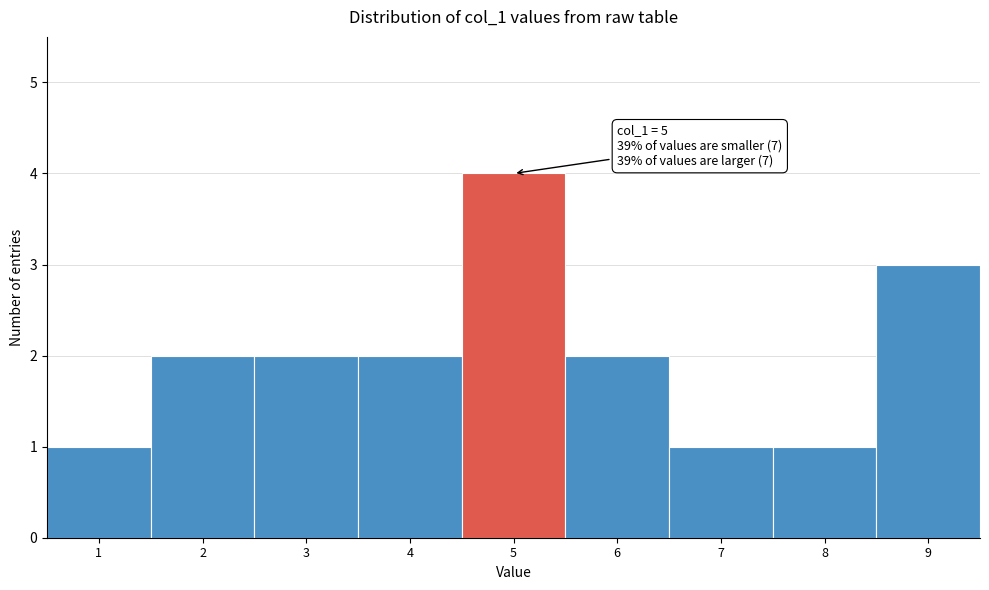

Reading left to right, list all the values displayed in this chart.

1=1	2=2	3=2	4=2	5=4	6=2	7=1	8=1	9=3